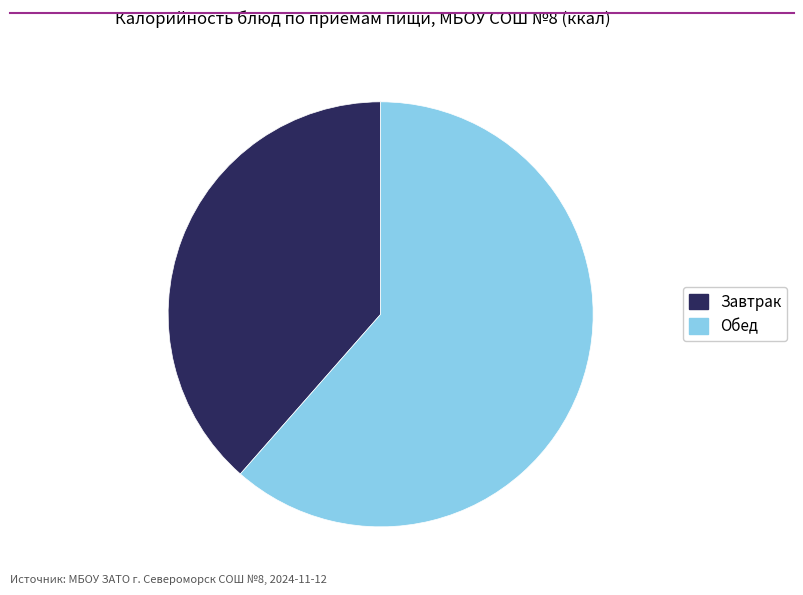

Which category has the biggest portion of the pie?

Обед